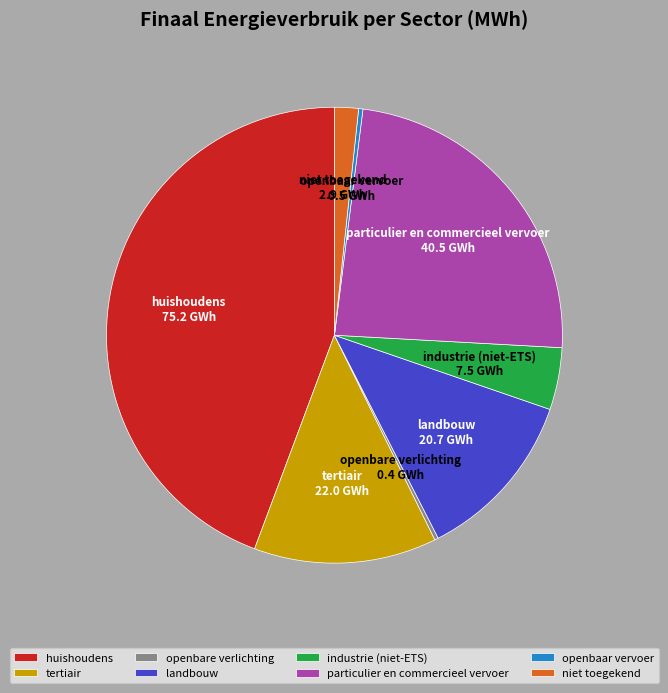

Is the sum of niet toegekend and particulier en commercieel vervoer greater than half?

No